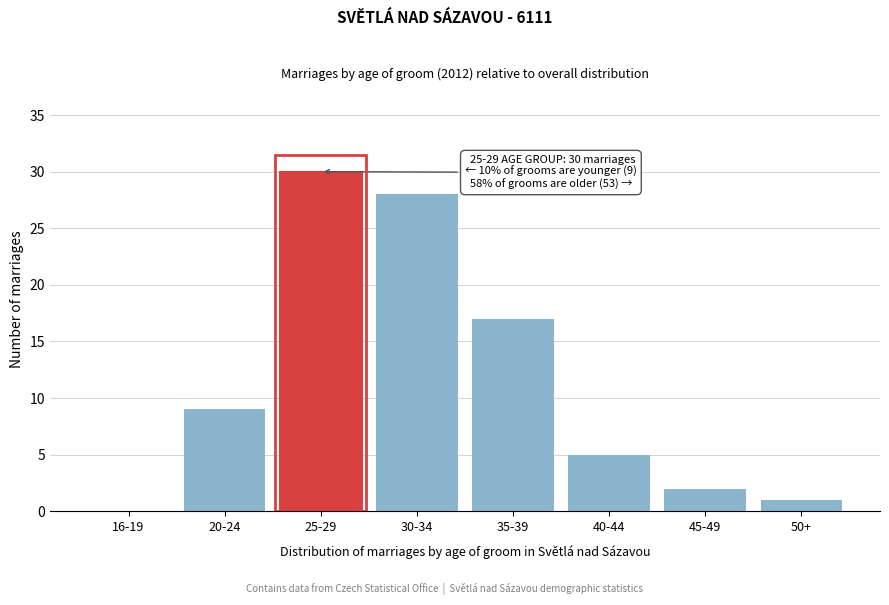

Reading left to right, list all the values displayed in this chart.

16-19=0	20-24=9	25-29=30	30-34=28	35-39=17	40-44=5	45-49=2	50+=1